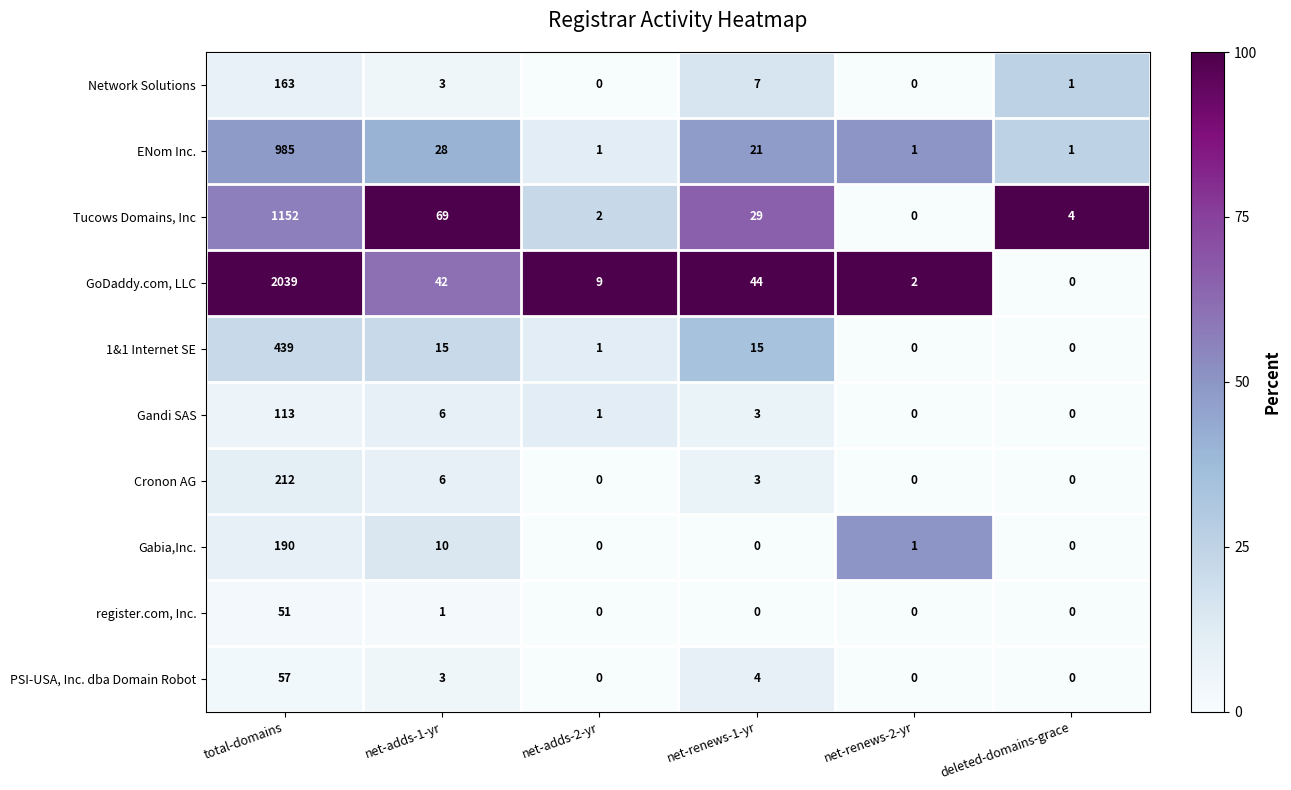

The 1&1 Internet SE series shows 0 at deleted-domains-grace. True or false?

True